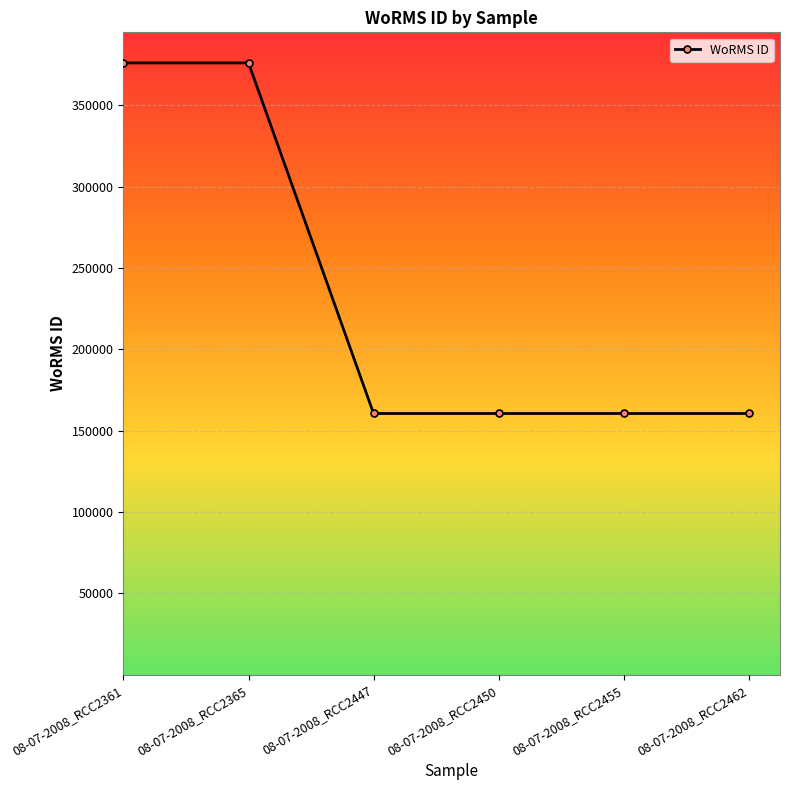

Reading left to right, list all the values displayed in this chart.

08-07-2008_RCC2361=376073	08-07-2008_RCC2365=376073	08-07-2008_RCC2447=160572	08-07-2008_RCC2450=160572	08-07-2008_RCC2455=160572	08-07-2008_RCC2462=160572